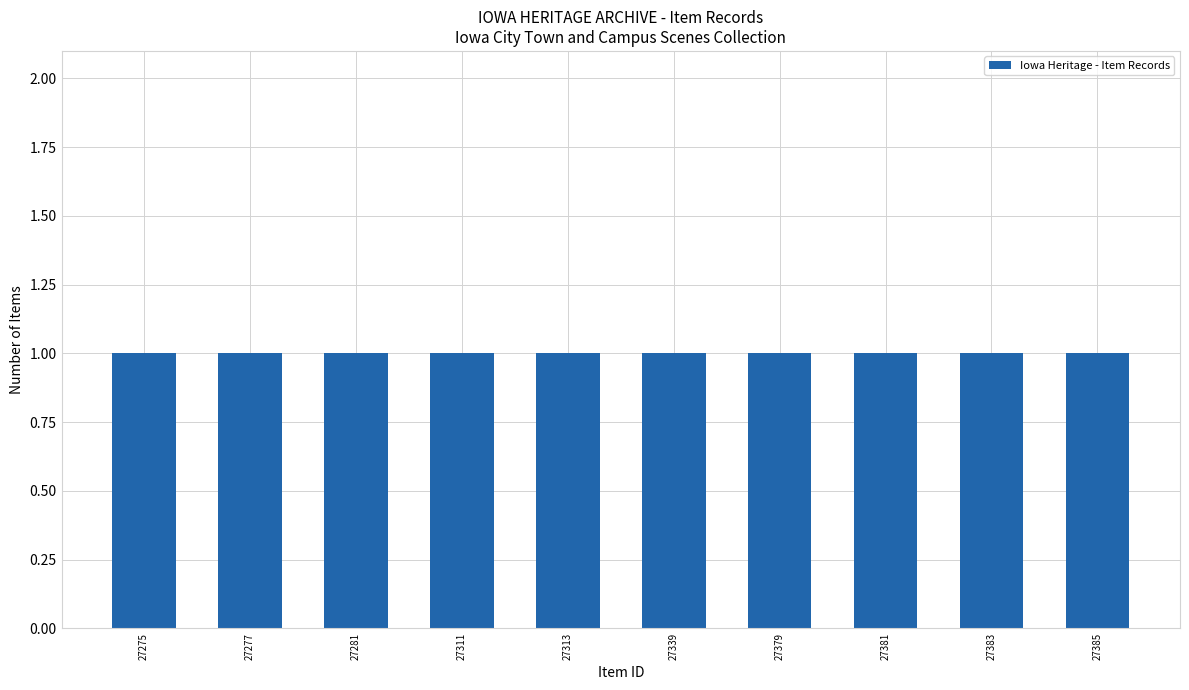

What is the smallest value displayed?

1